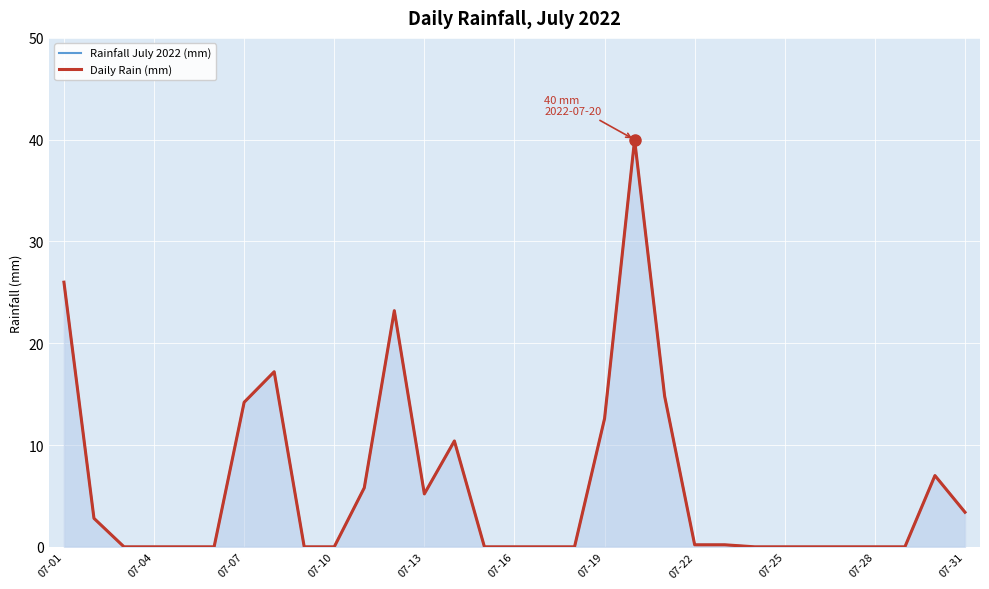

What is the highest value of the Daily Rain (mm) series?

40.0